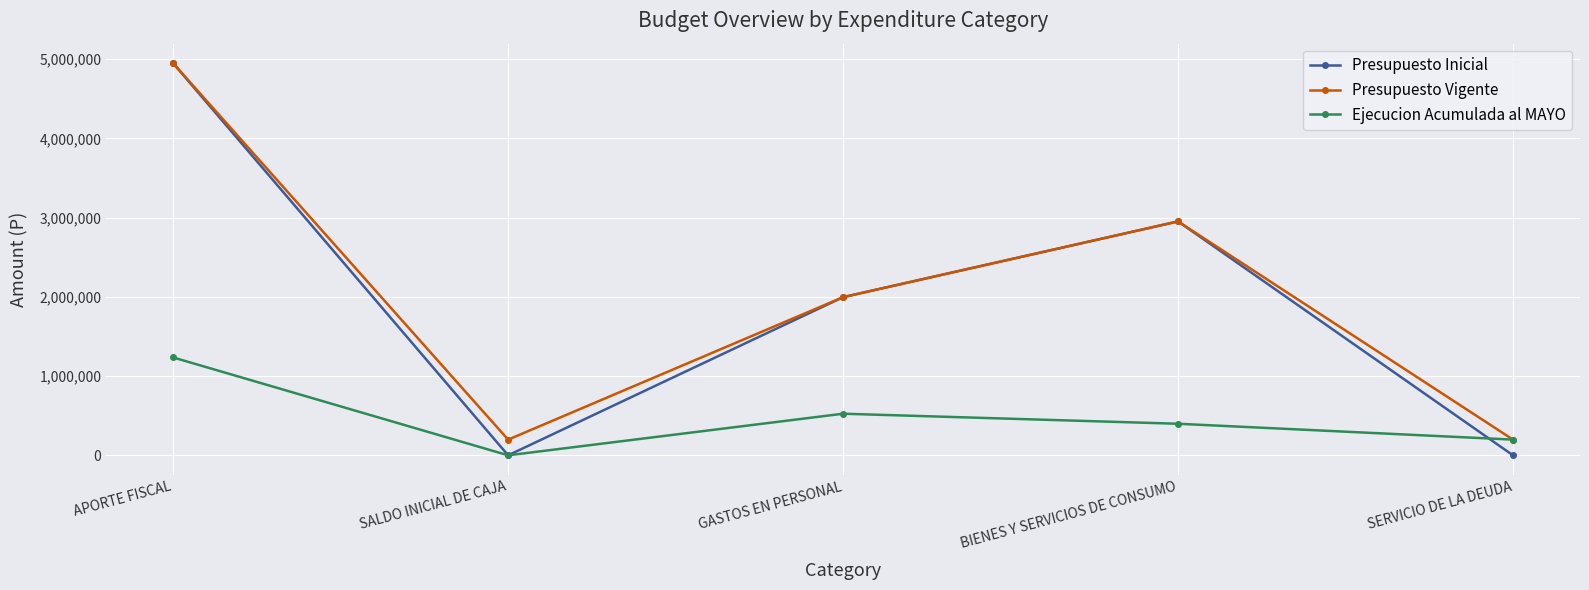

What is the average value of the Presupuesto Inicial series?

1979781